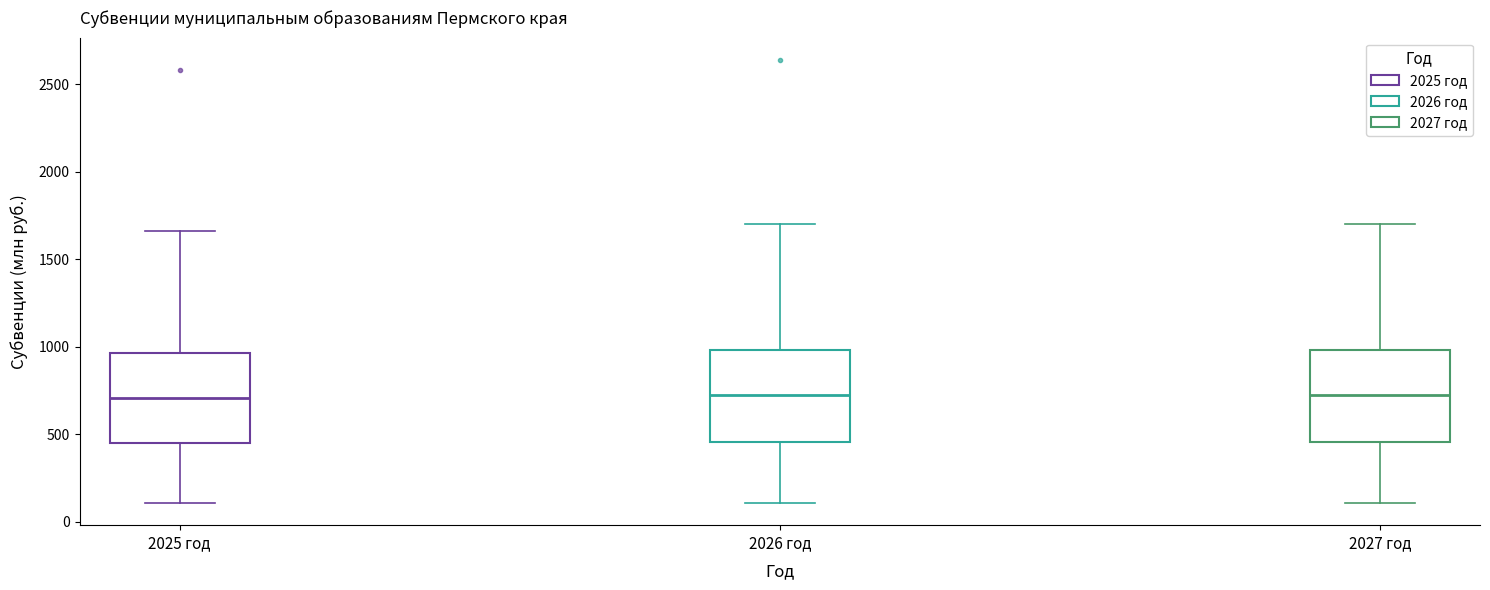

Where does the median line of the box for 2025 год sit on the y-axis? The values are not printed on the chart, so give them approximately, as read against the axis.

700